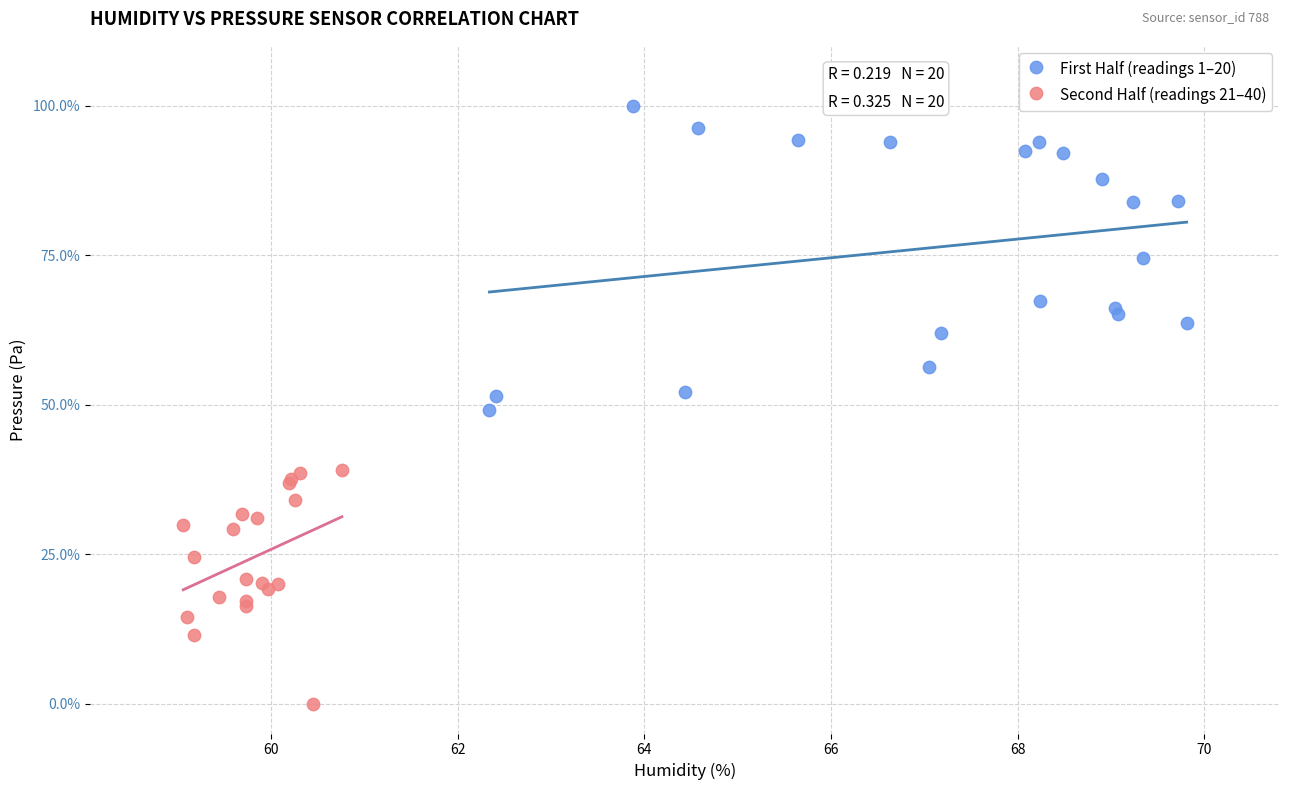

Which series has the largest Y range (max minus min)?

First Half (readings 1–20)